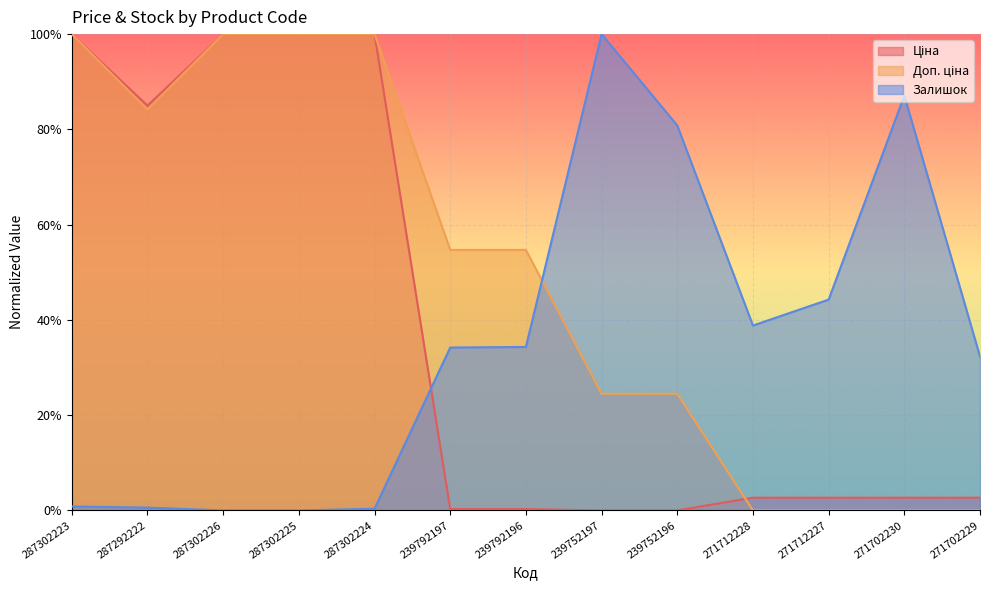

Rank the series by their average value, from lowest to highest.

Залишок, Ціна, Доп. ціна